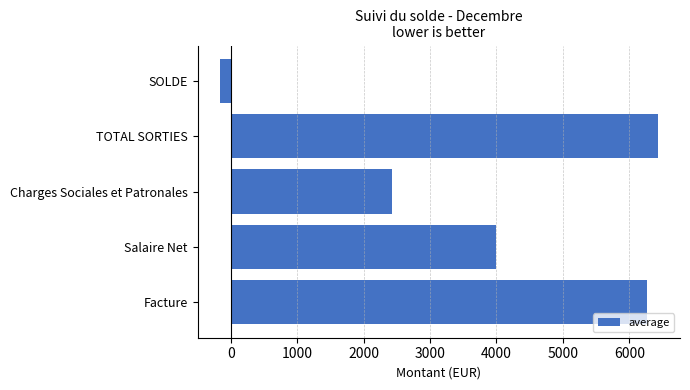

Which category has the highest value across all series?

TOTAL SORTIES